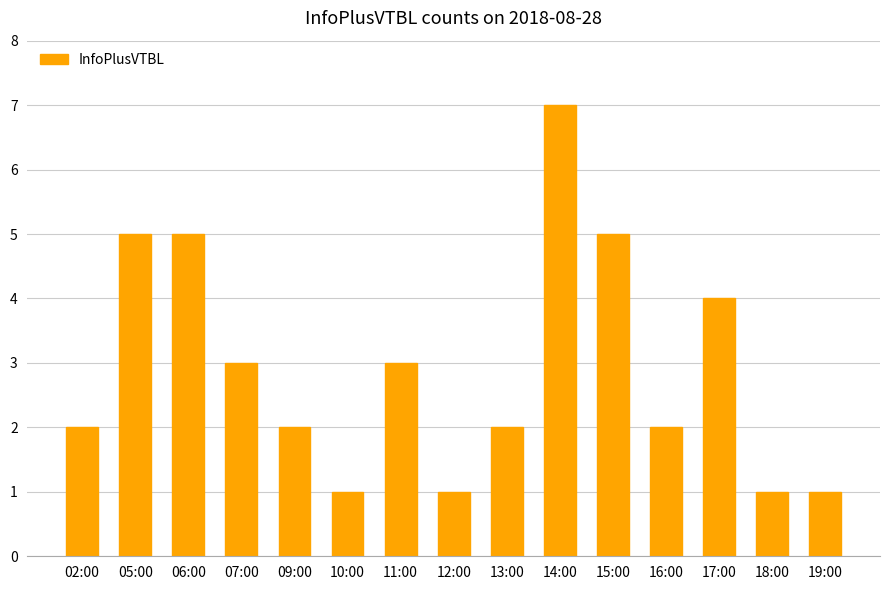

What is the sum of all values?

44